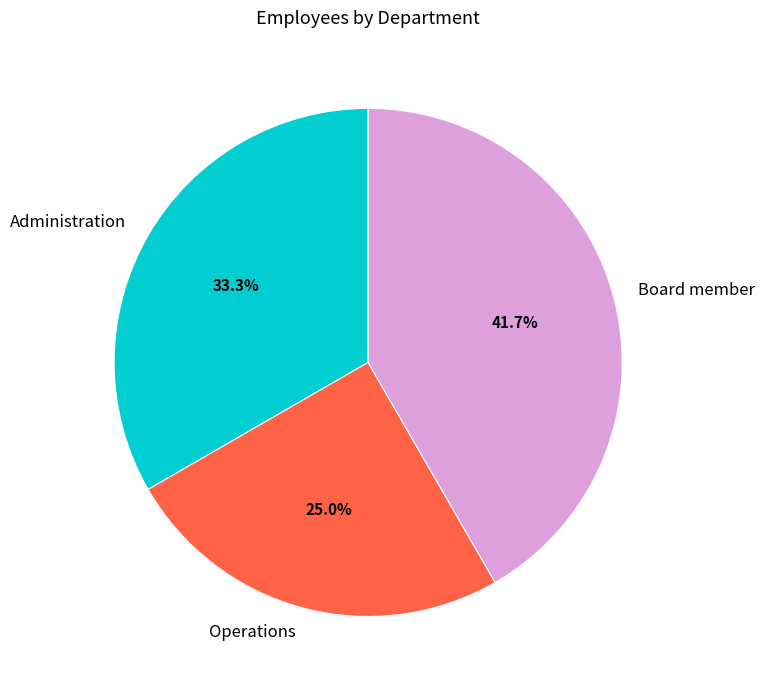

Do Administration and Operations together represent more than half of the pie?

Yes